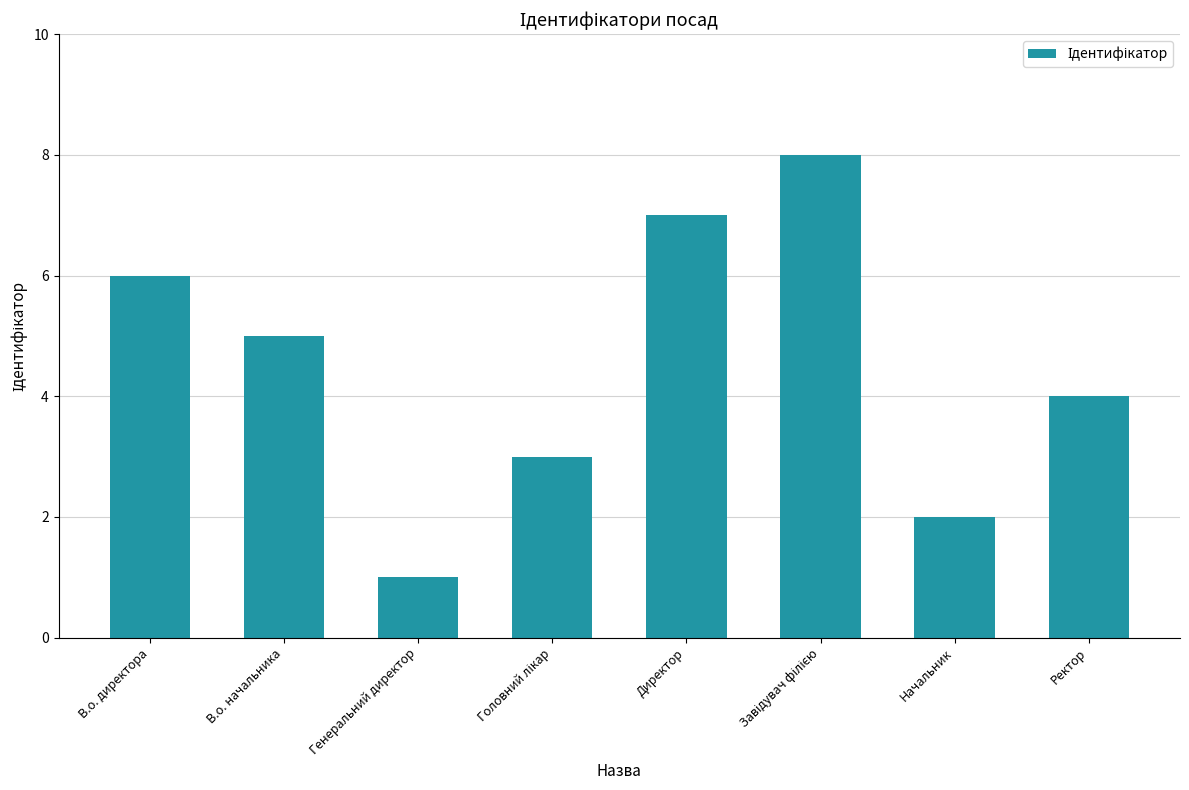

What is the smallest value displayed?

1